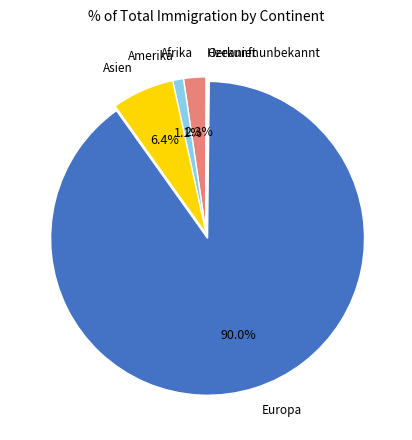

Which has a higher value, Europa or Amerika?

Europa